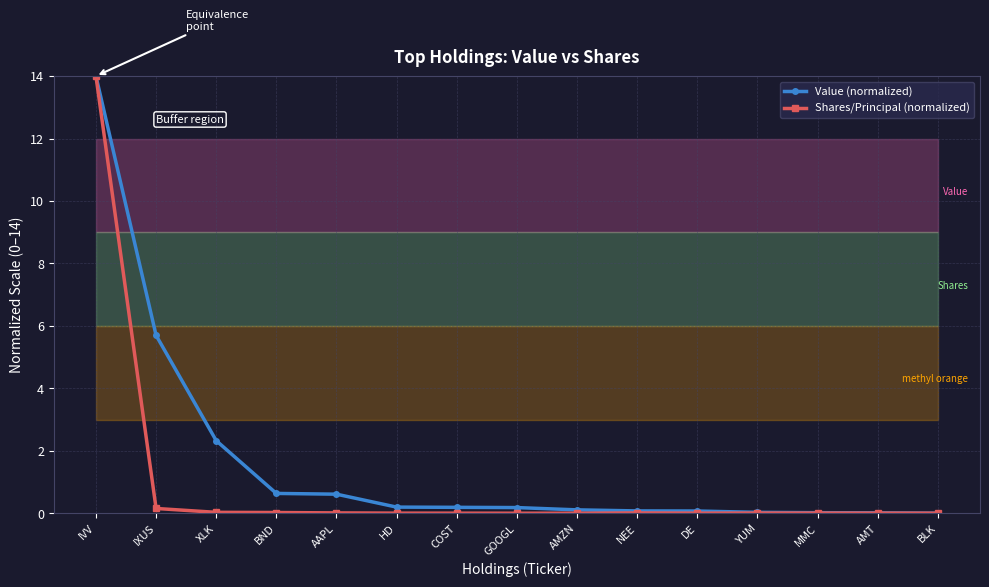

Is this an area chart (filled region under the line)?

No